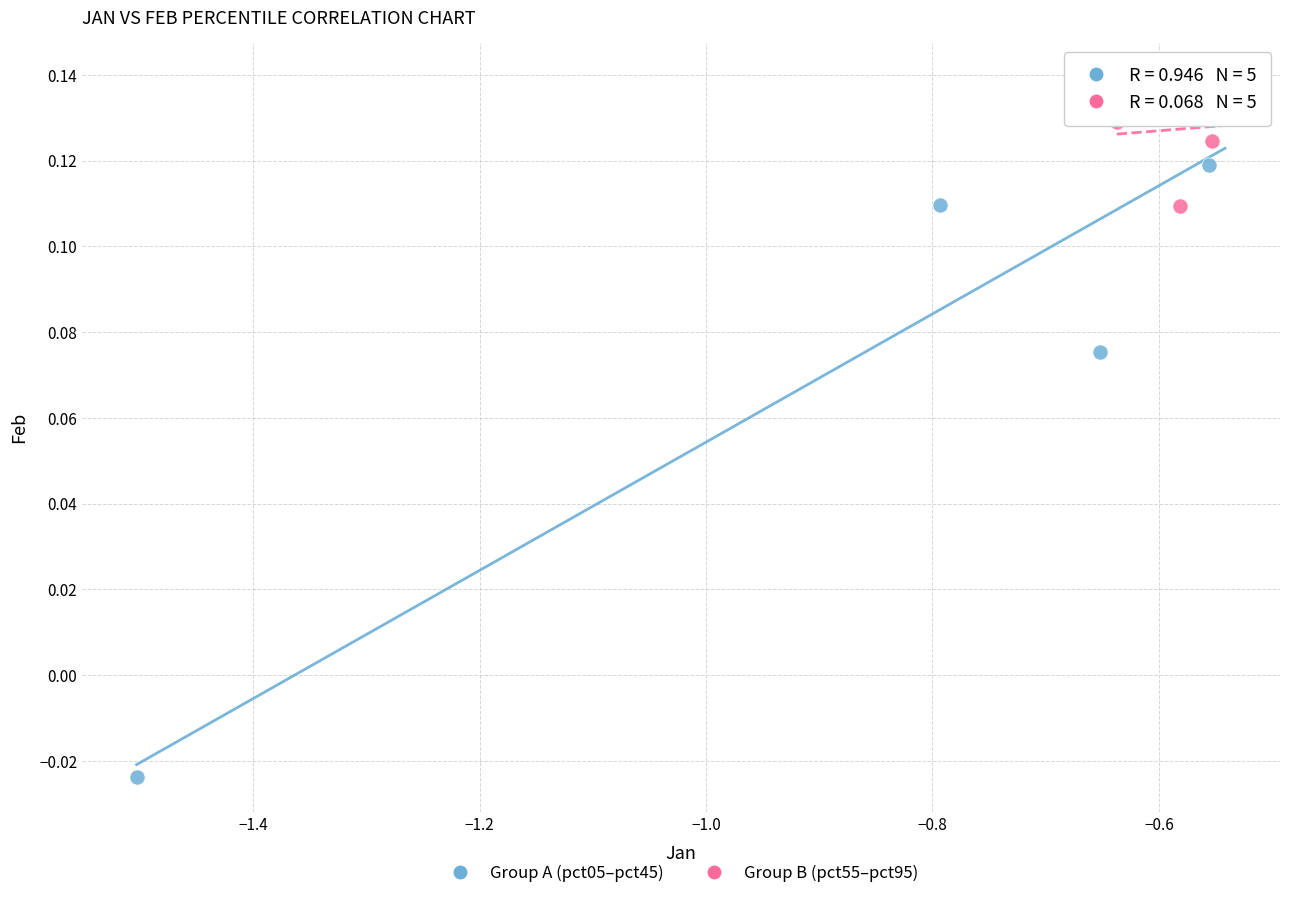

Which series contains the highest Y value?

Group B (pct55–pct95)